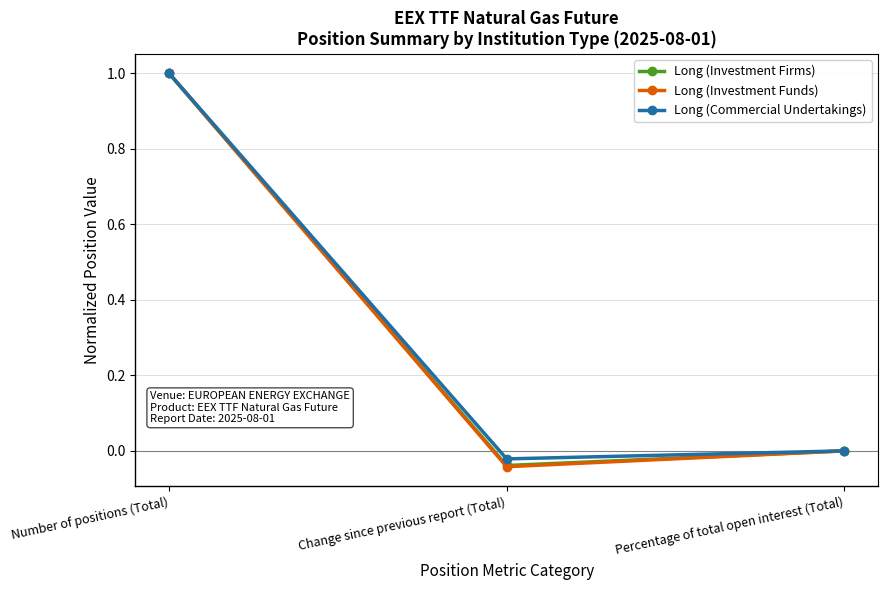

What is the maximum value shown in the chart?

1.0